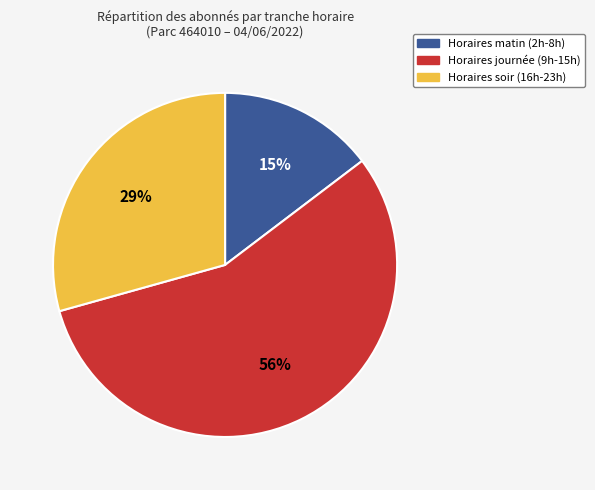

To the nearest percent, what is the difference between the largest and smallest slice percentages?

41%